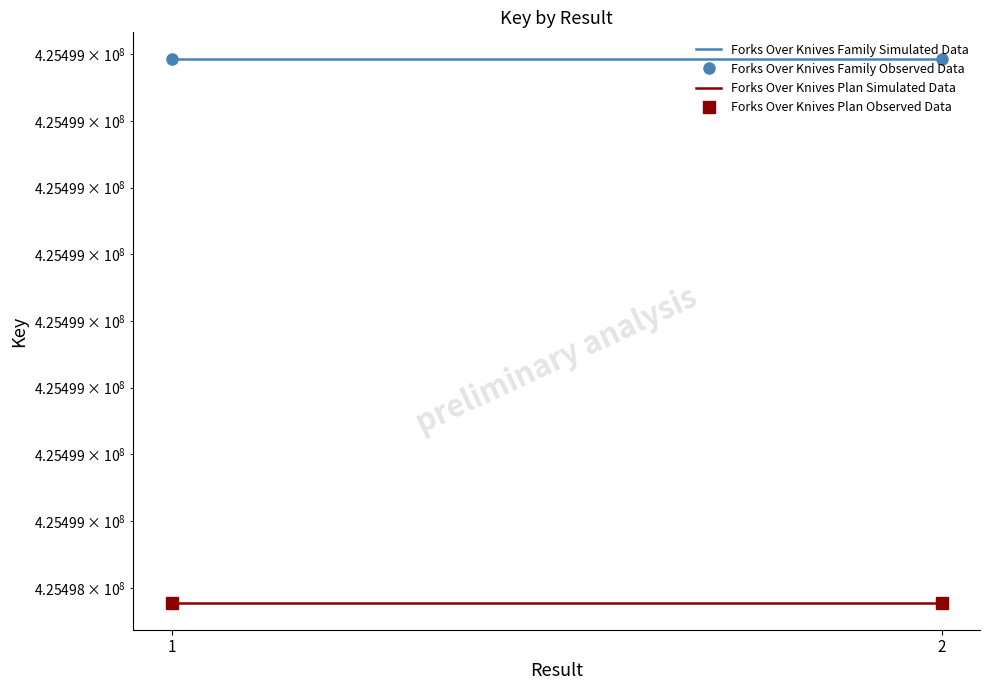

True or false: Forks Over Knives Plan Simulated Data has a value of 187071613 at 1.

False